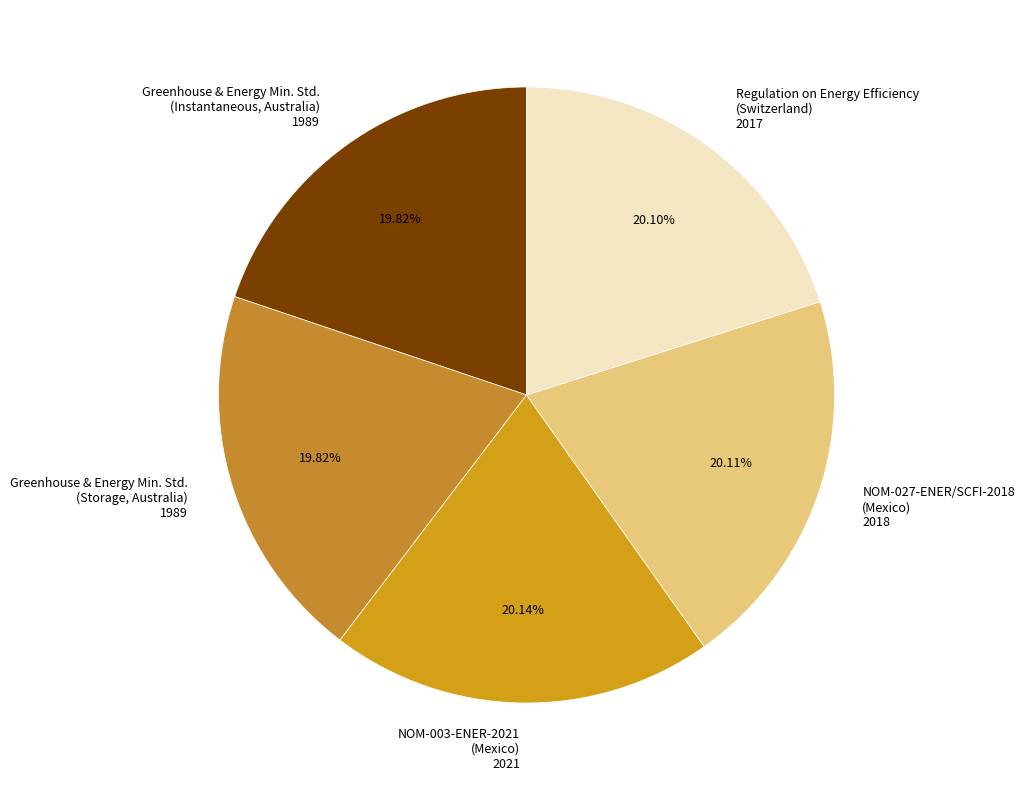

Is there any slice that represents more than half of the pie?

No